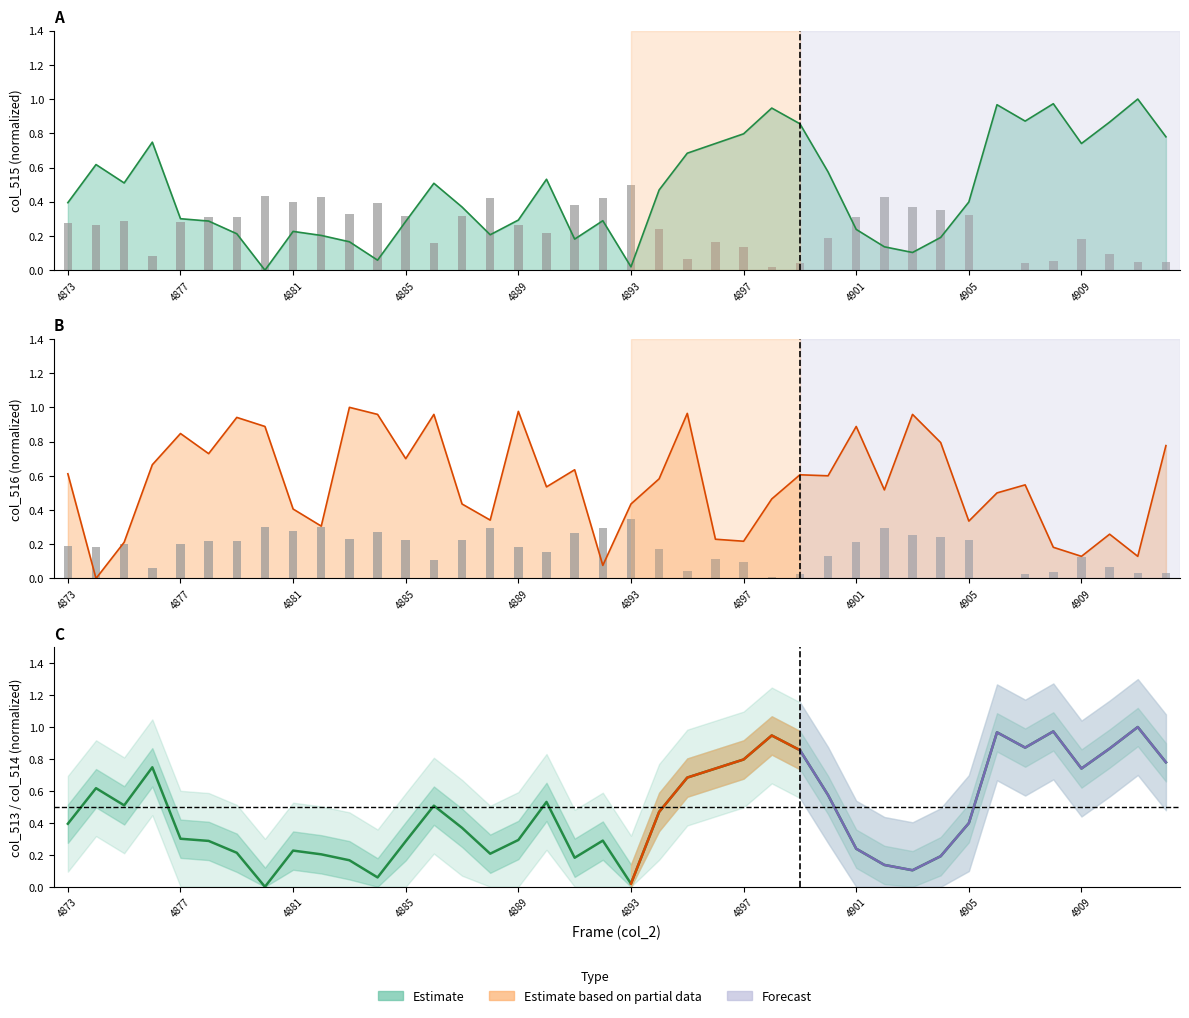

Does the chart contain stacked bars?

No